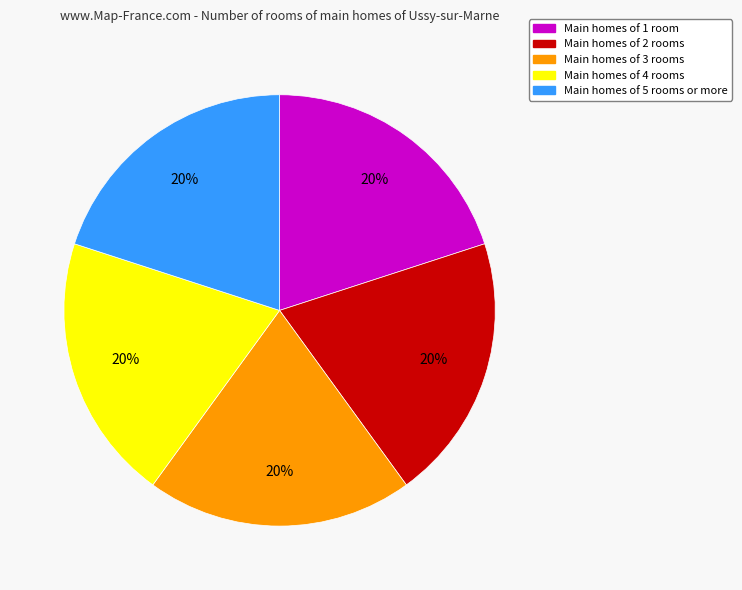

Count the number of slices in the pie.

5